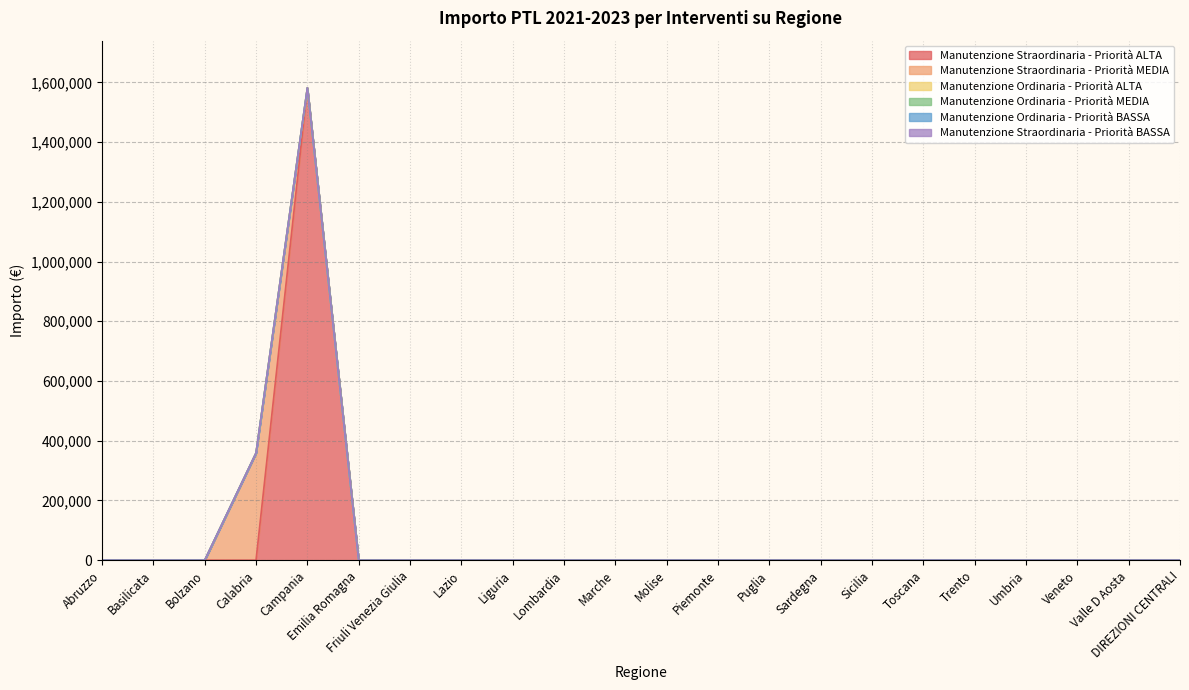

Rank the series by their maximum value, from lowest to highest.

Manutenzione Ordinaria - Priorità ALTA, Manutenzione Ordinaria - Priorità MEDIA, Manutenzione Ordinaria - Priorità BASSA, Manutenzione Straordinaria - Priorità BASSA, Manutenzione Straordinaria - Priorità MEDIA, Manutenzione Straordinaria - Priorità ALTA